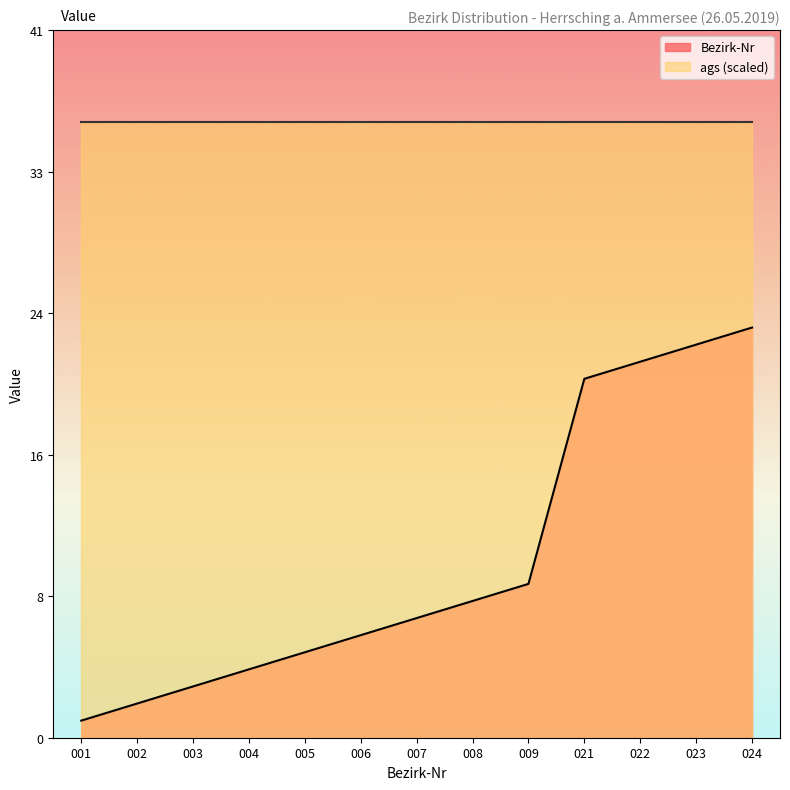

What is the sum of the values at 021 and 002?

23